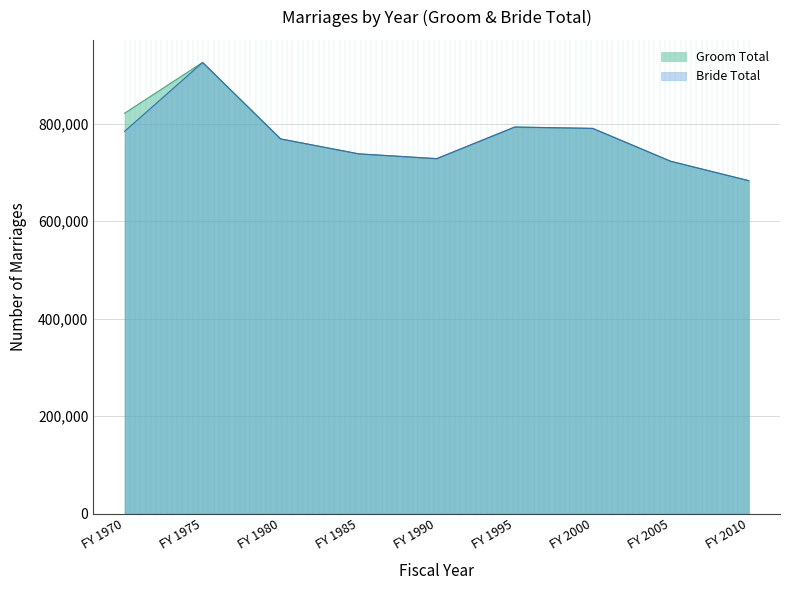

What is the average value of the Bride Total series?

770777